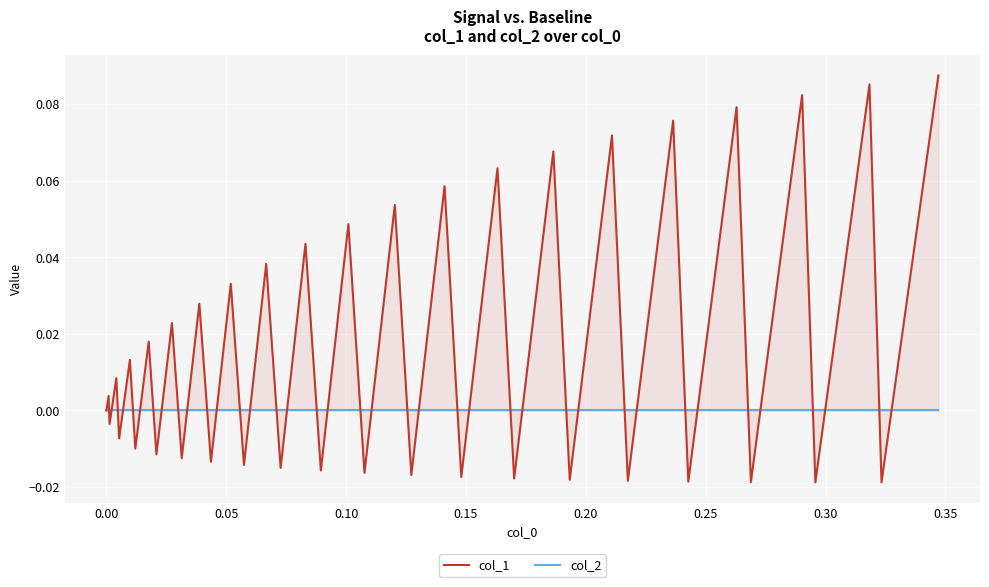

At how many categories does at least one series exceed 0?

20